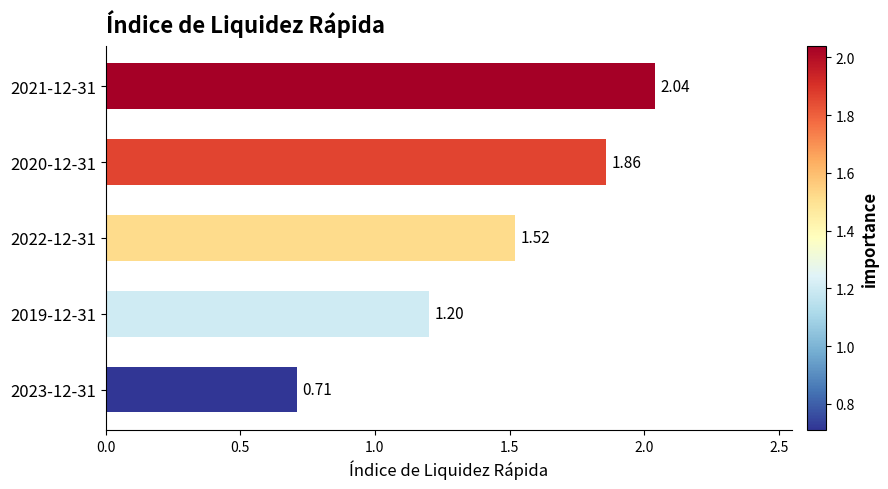

List the labels in order of value, largest first.

2021-12-31, 2020-12-31, 2022-12-31, 2019-12-31, 2023-12-31